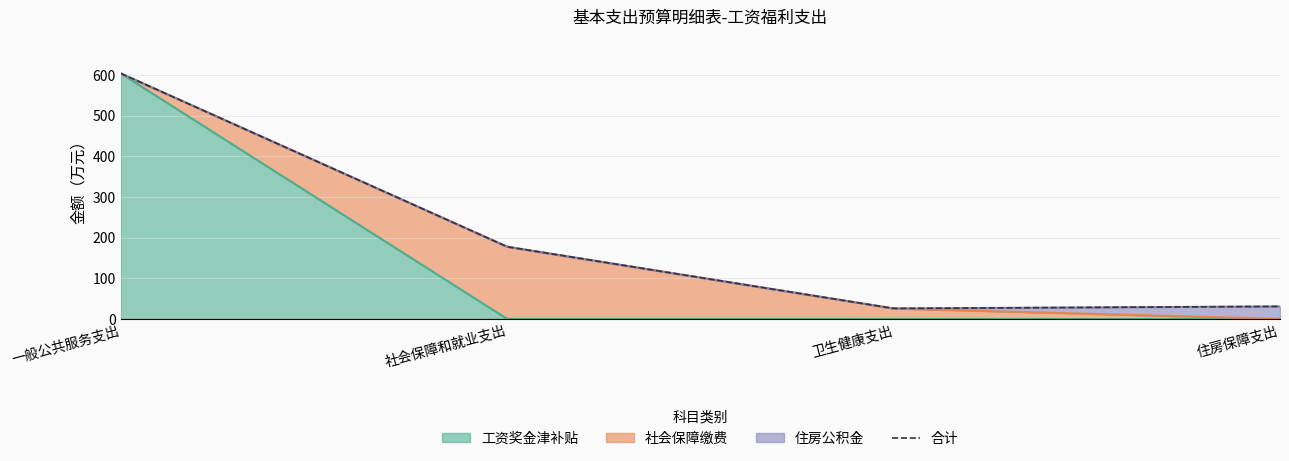

What is the maximum value for 工资奖金津补贴?

603.6